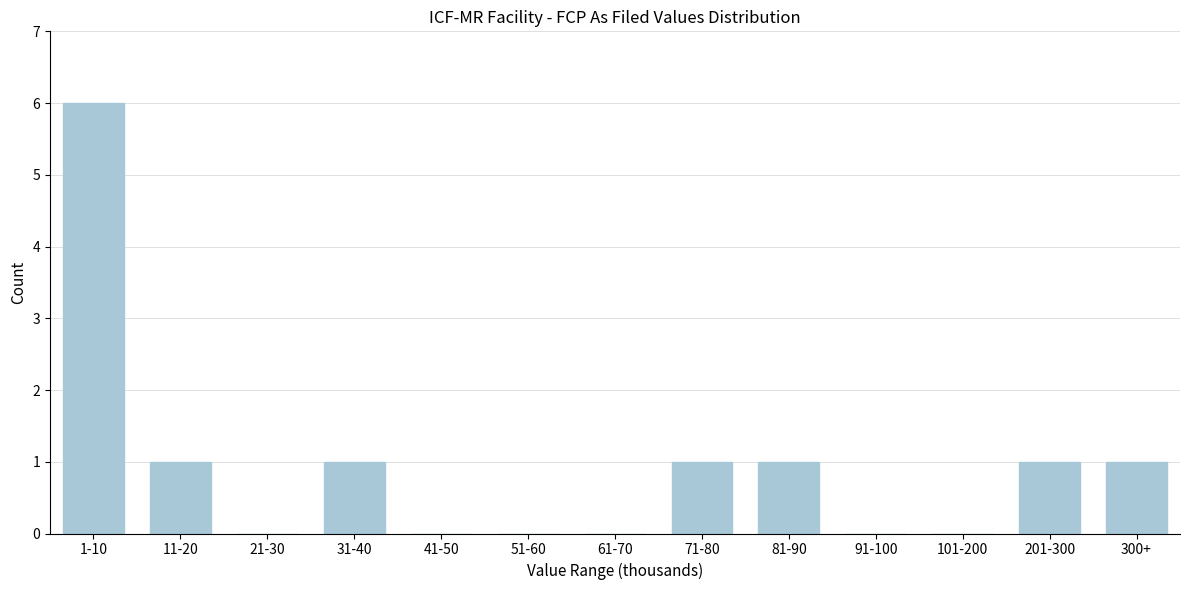

Reading left to right, transcribe all the data shown in this chart.

1-10=6	11-20=1	21-30=0	31-40=1	41-50=0	51-60=0	61-70=0	71-80=1	81-90=1	91-100=0	101-200=0	201-300=1	300+=1